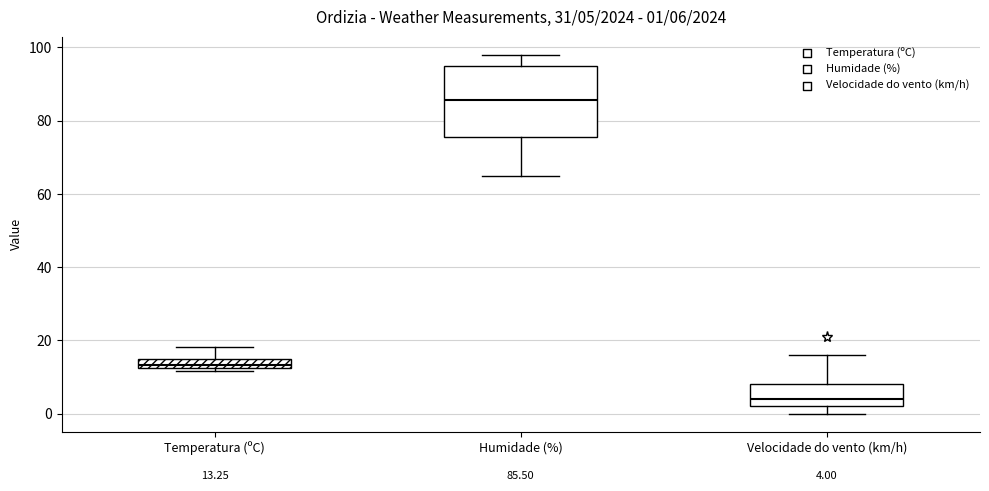

Comparing the boxes themselves (not the whiskers), which one is the tallest?

Humidade (%)